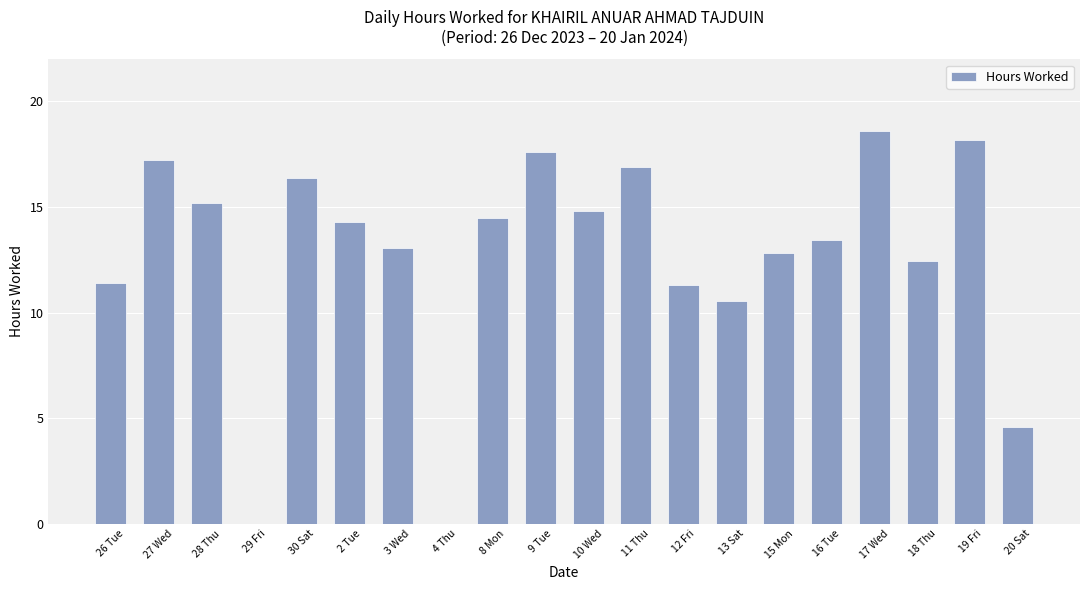

The chart shows a value of 4.1 at 10 Wed. True or false?

False